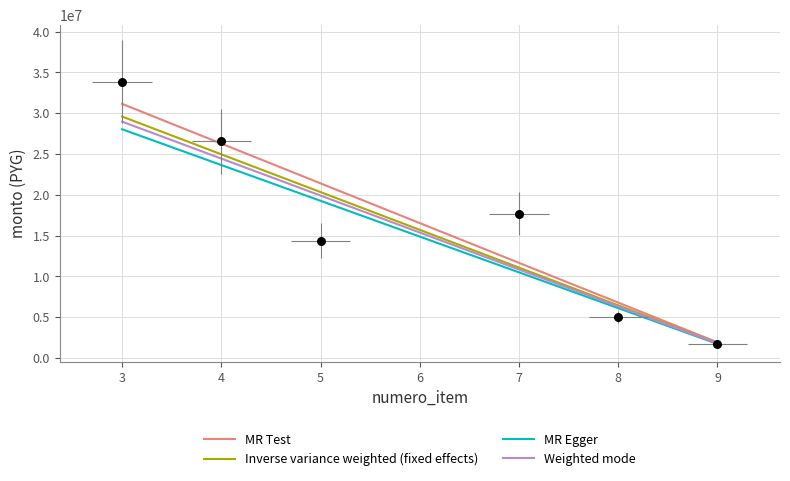

What is the ratio of the value at 8 to the value at 3?

0.1